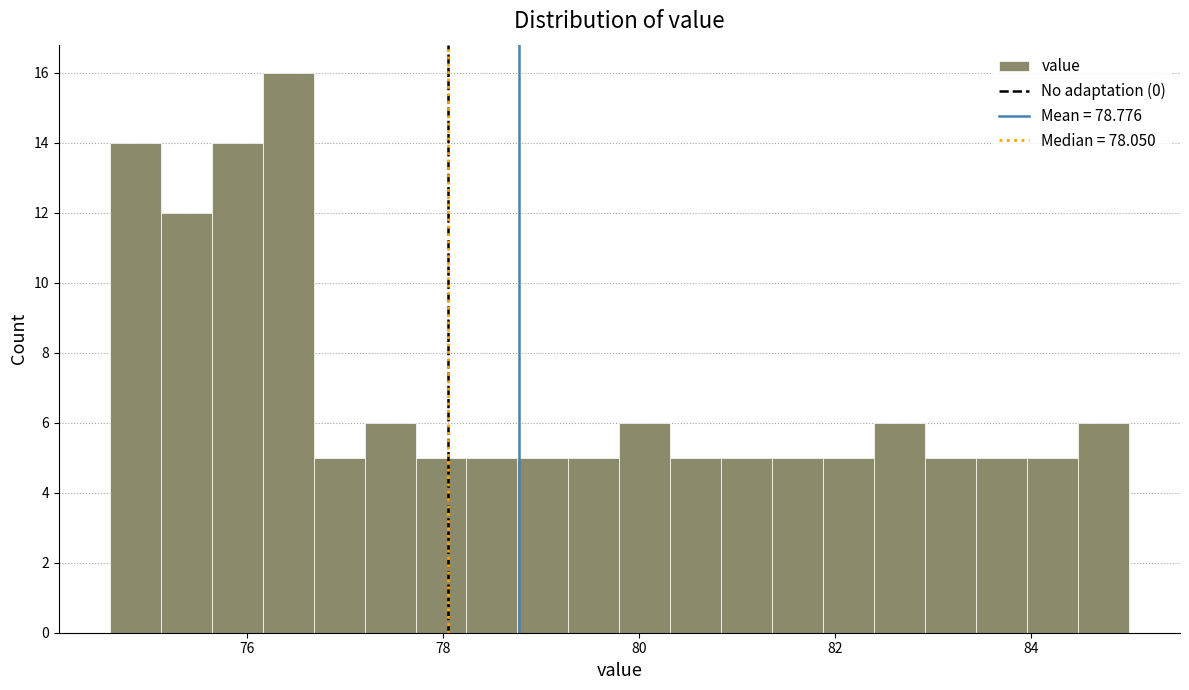

Around what value on the x-axis is the tallest bar? Give the approximate position of its centre, as read against the axis.

76.4